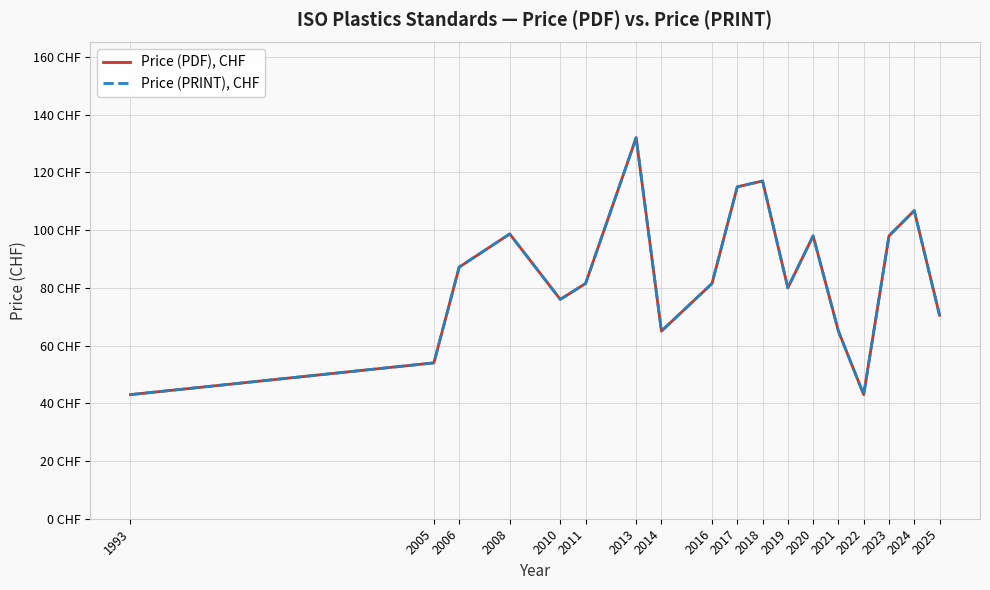

What value does the Price (PDF), CHF series have at 2017?

115.0